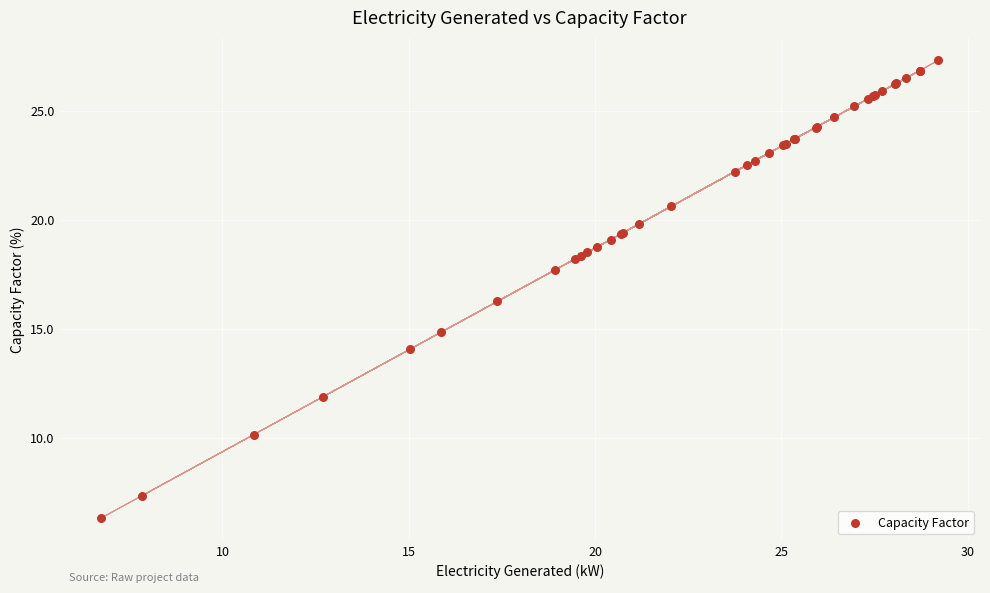

What Y value in the scatter plot is closest to 16?

16.3